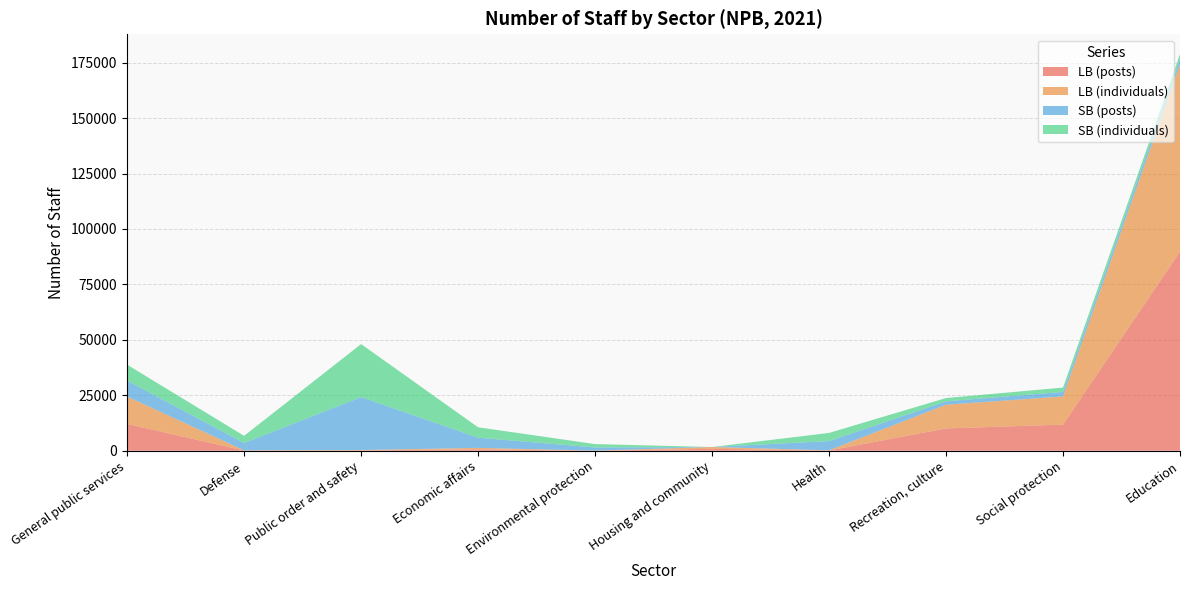

Reading right to left, extract all data points from this chart.

LB (posts): Education=89743.0	Social protection=11779.0	Recreation, culture=10057.0	Health=111.0	Housing and community=863.2	Environmental protection=25.0	Economic affairs=646.5	Public order and safety=160.8	Defense=97.2	General public services=12073.8
LB (individuals): Education=84389.0	Social protection=12678.0	Recreation, culture=10721.0	Health=89.0	Housing and community=819.0	Environmental protection=26.0	Economic affairs=649.0	Public order and safety=165.0	Defense=104.0	General public services=12368.0
SB (posts): Education=2404.2	Social protection=2075.8	Recreation, culture=1495.2	Health=4158.2	Housing and community=0.0	Environmental protection=1435.2	Economic affairs=4598.2	Public order and safety=23873.2	Defense=3285.5	General public services=7147.8
SB (individuals): Education=2289.0	Social protection=1948.0	Recreation, culture=1499.0	Health=3676.0	Housing and community=0.0	Environmental protection=1522.0	Economic affairs=4695.0	Public order and safety=23895.0	Defense=3243.0	General public services=7209.0